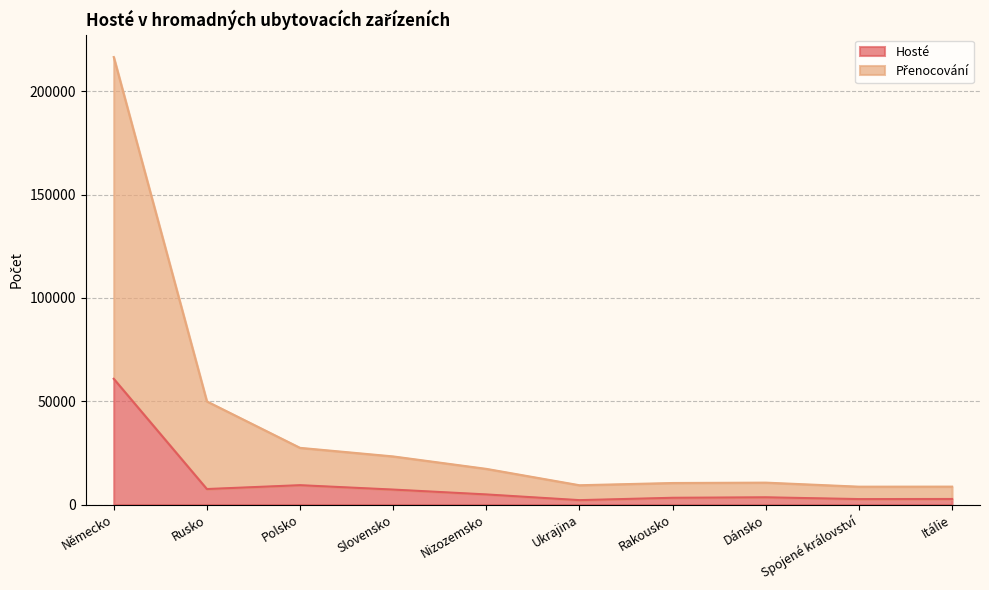

Where does the Hosté series first go above 4891?

Německo